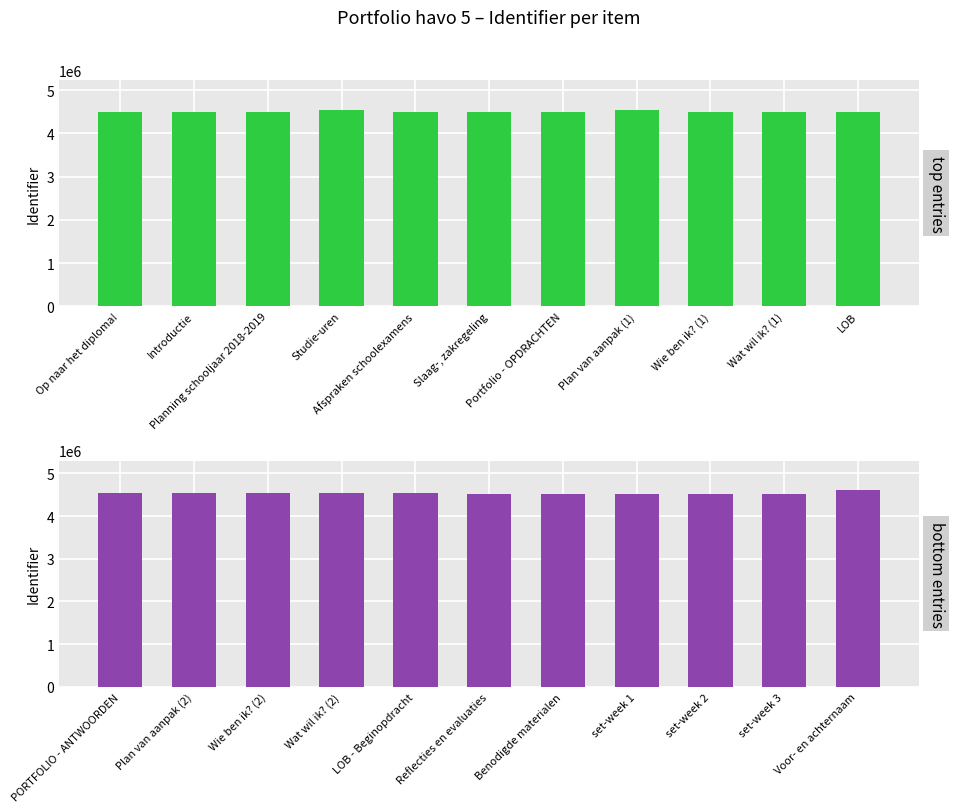

The value of Identifier (bottom) at Benodigde materialen is 4504160. True or false?

True